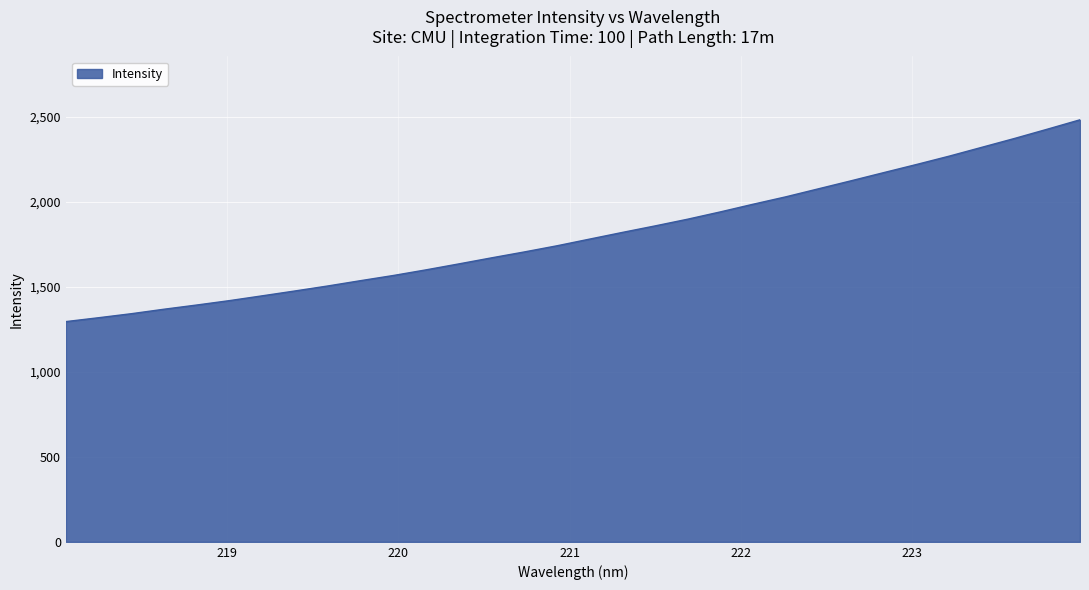

What is the minimum value shown in the chart?

1295.2